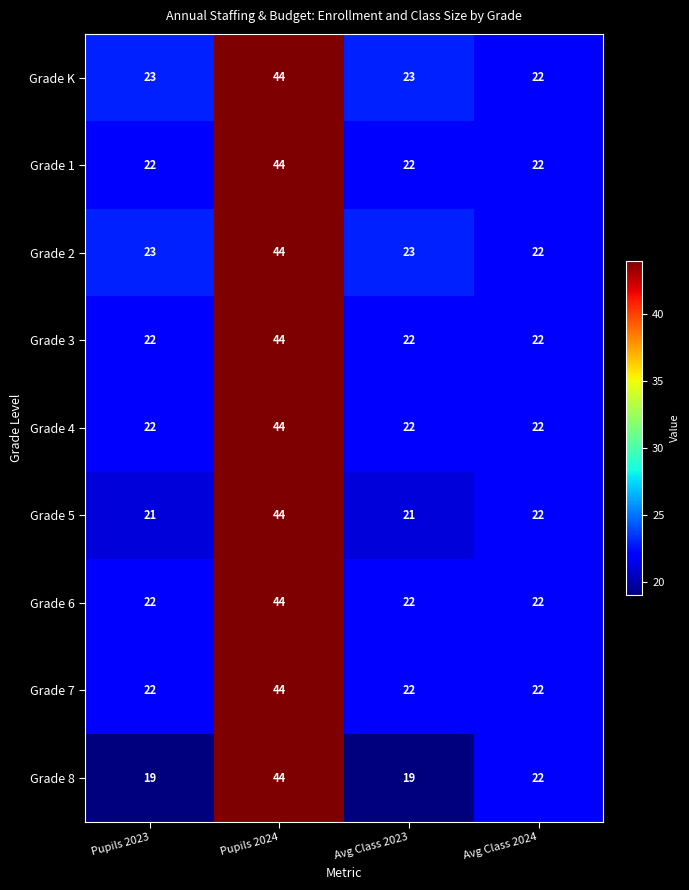

The value of Grade 8 at Pupils 2024 is 44. True or false?

True